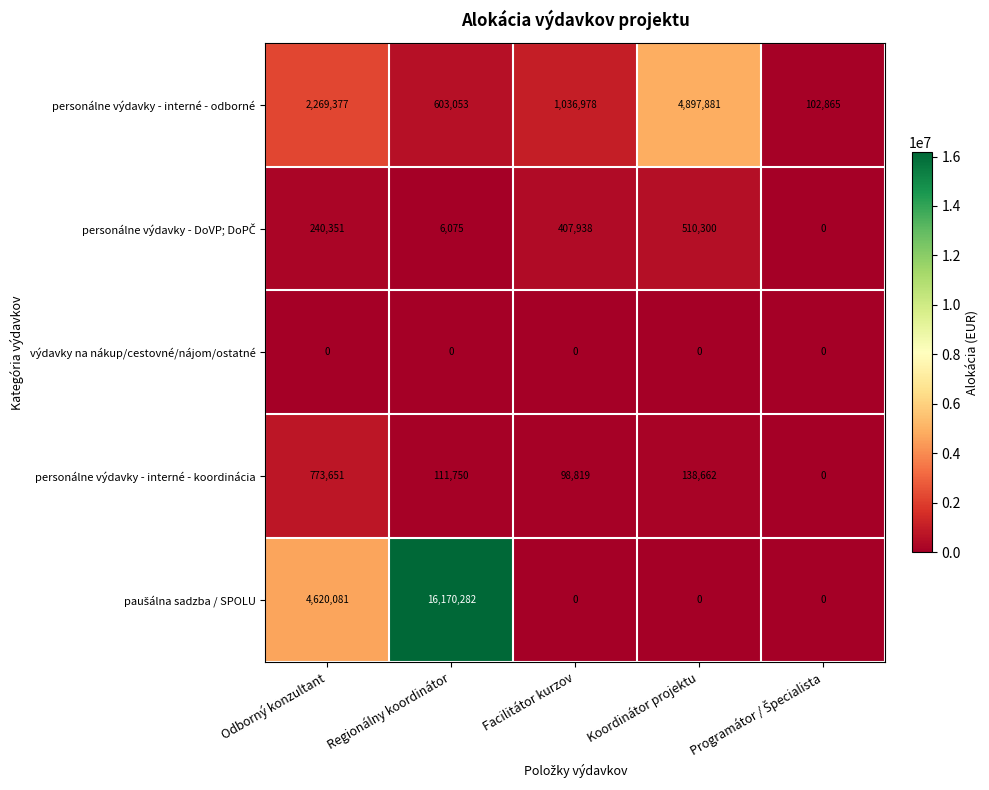

How many data points does each series have?

5